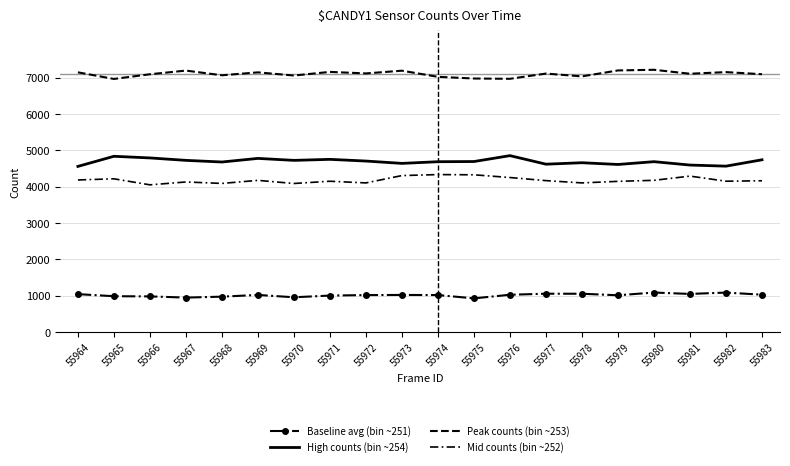

Reading left to right, extract all data points from this chart.

Baseline avg (bin ~251): 1045	988	983	950	976	1023	959	1006	1019	1023	1020	929	1028	1057	1056	1014	1089	1051	1088	1030
High counts (bin ~254): 4558	4836	4791	4724	4679	4778	4724	4752	4705	4641	4687	4692	4854	4619	4659	4611	4688	4595	4565	4740
Peak counts (bin ~253): 7145	6963	7092	7193	7064	7144	7057	7157	7115	7190	7021	6975	6967	7111	7033	7197	7215	7106	7151	7093
Mid counts (bin ~252): 4185	4217	4051	4130	4090	4174	4088	4150	4104	4306	4333	4327	4252	4167	4104	4147	4175	4291	4151	4163